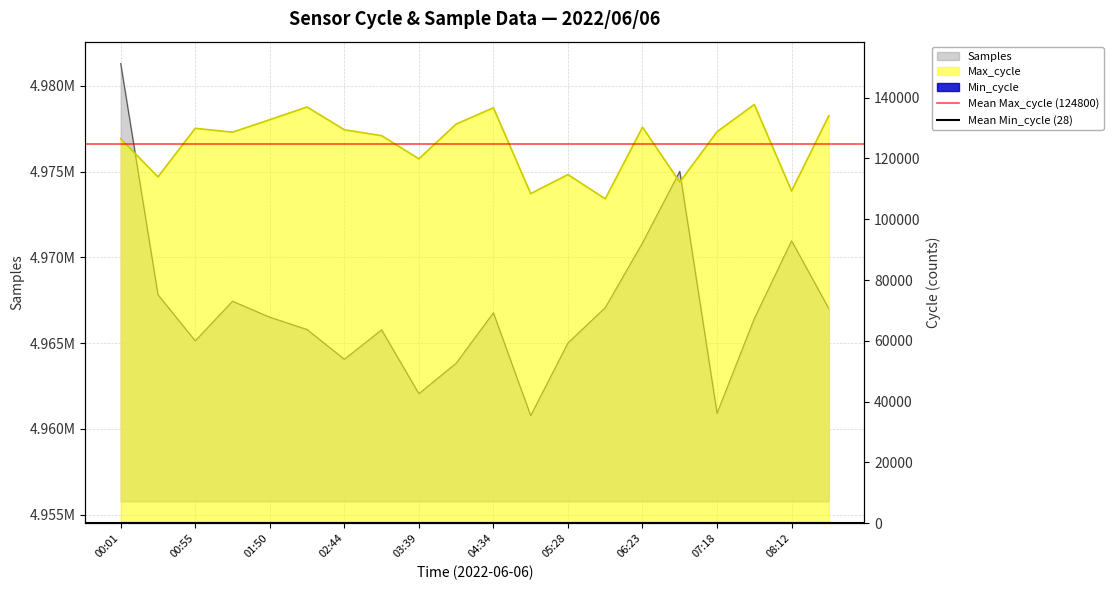

What is the approximate value of Mean Min_cycle (28) at 00:55?

28